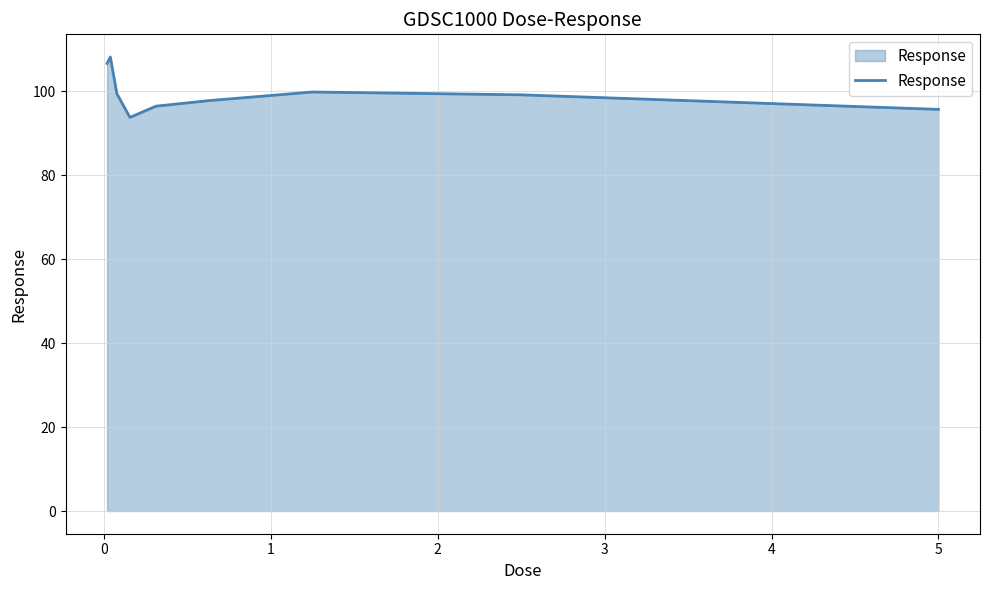

What is the maximum value shown in the chart?

108.1